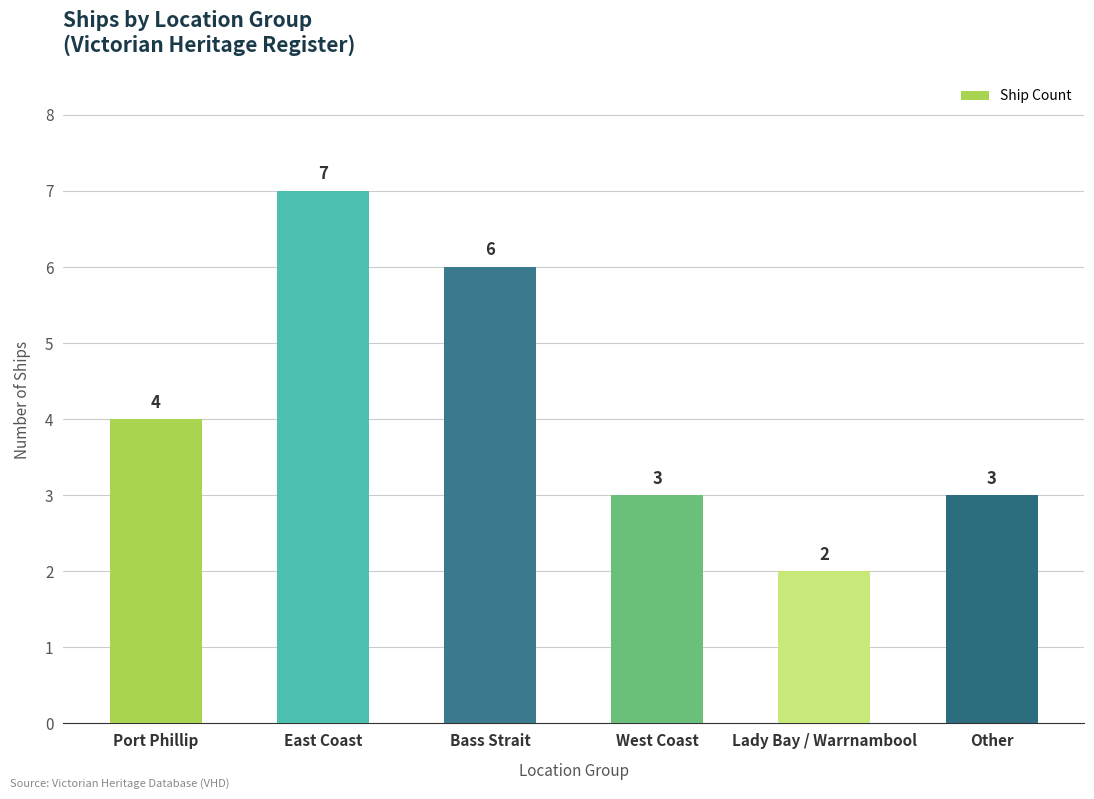

True or false: the data shows 5 at West Coast.

False